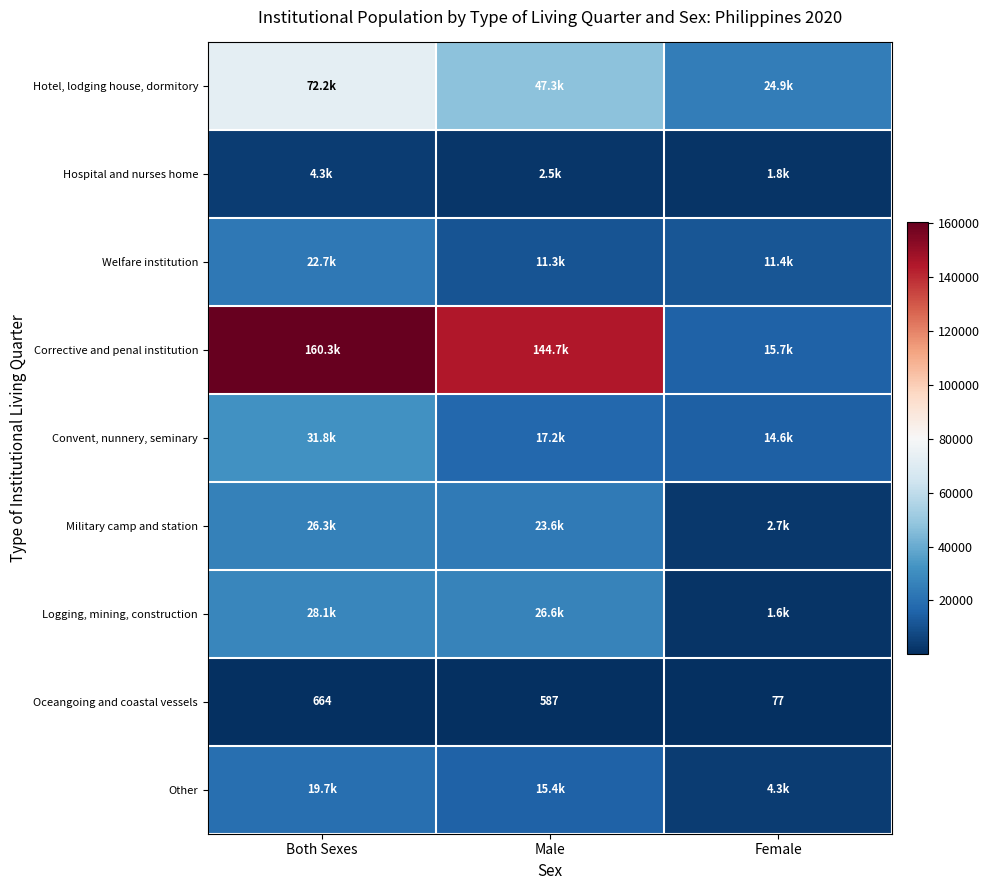

What is the difference between the maximum and minimum values in the Hotel, lodging house, dormitory series?

47276